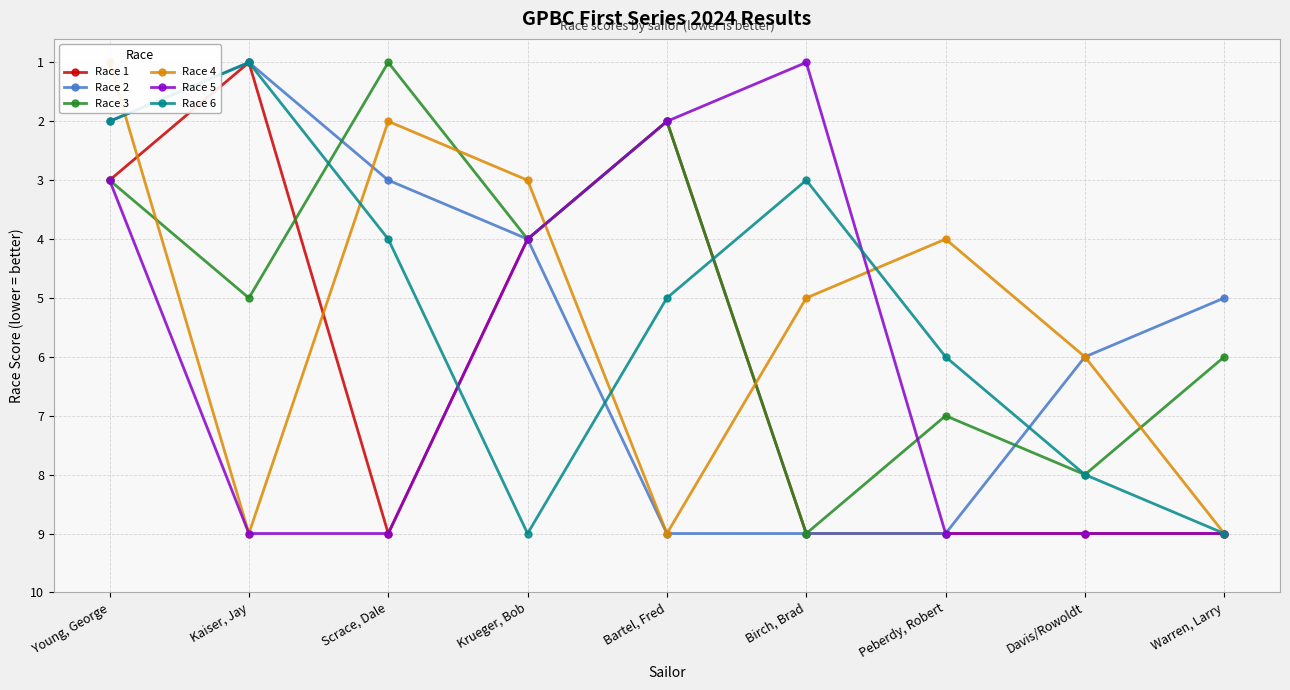

How many Race 4 values are between 3 and 9?

7